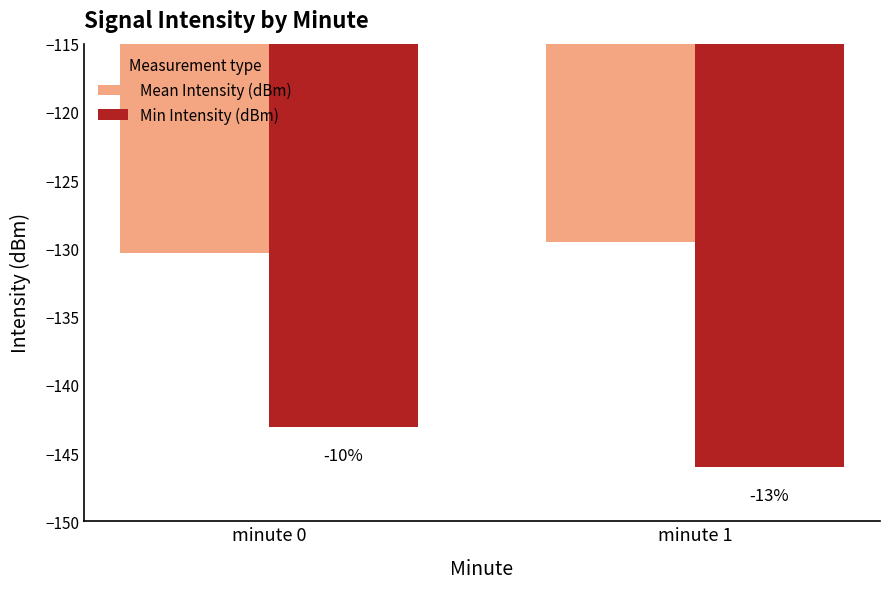

What are all the series names shown in the legend?

Mean Intensity (dBm), Min Intensity (dBm)